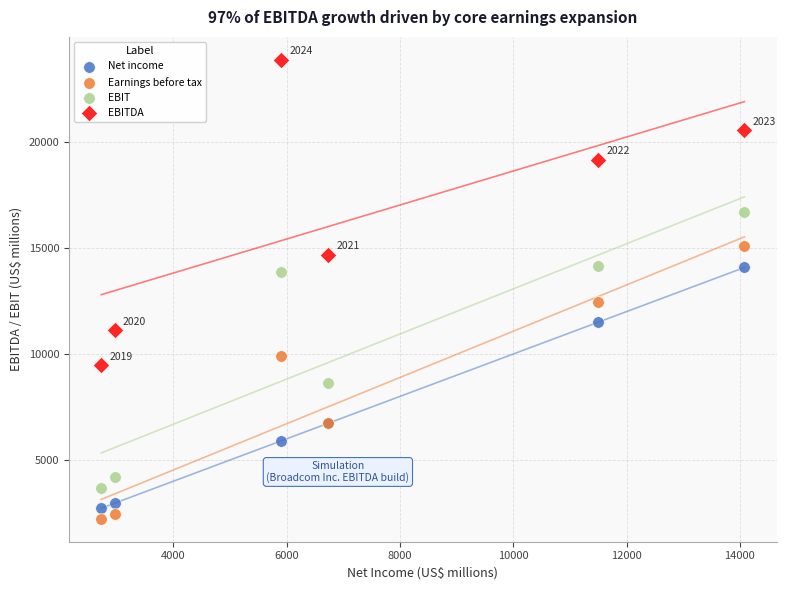

Which series contains the highest Y value?

EBITDA